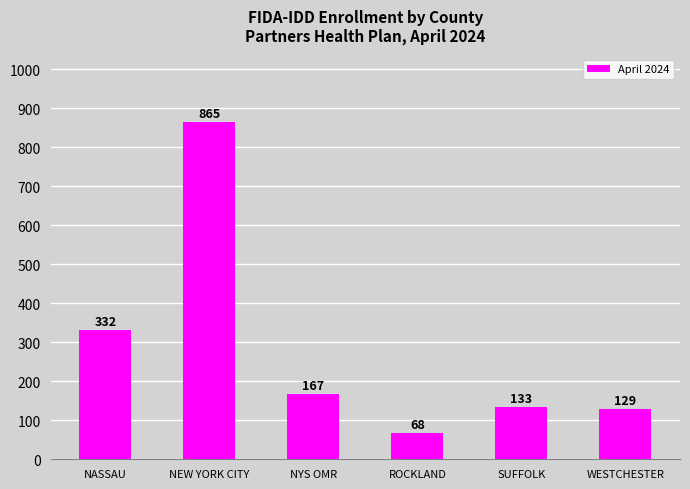

What is the label of the 4th bar from the left?

ROCKLAND